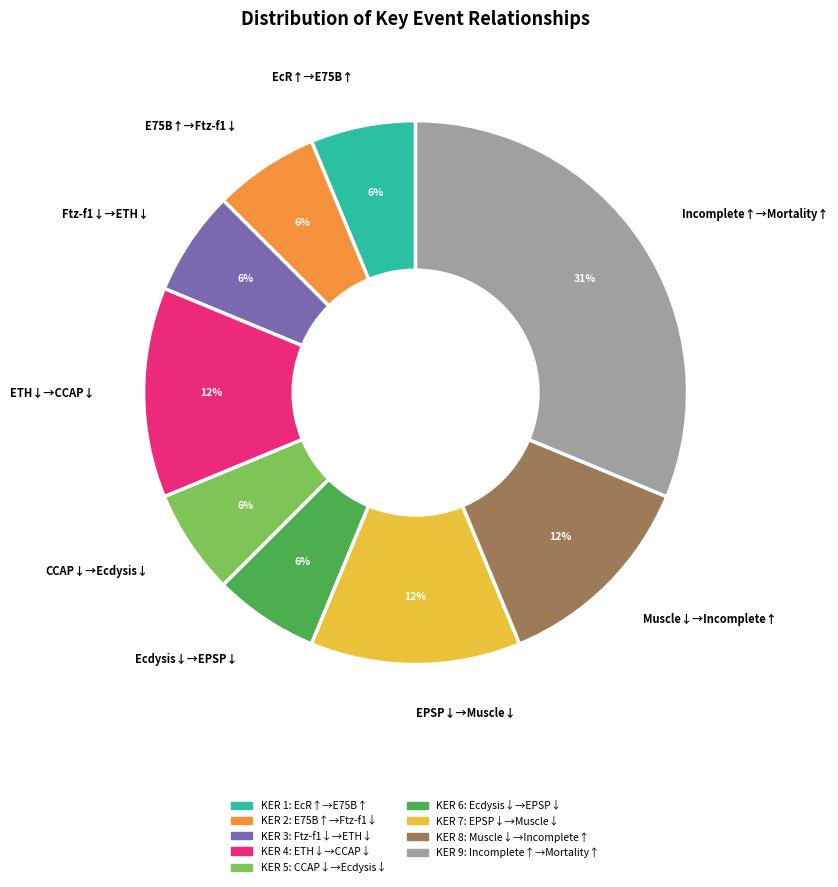

The Ftz-f1↓→ETH↓ slice represents 21% of the pie. True or false?

False